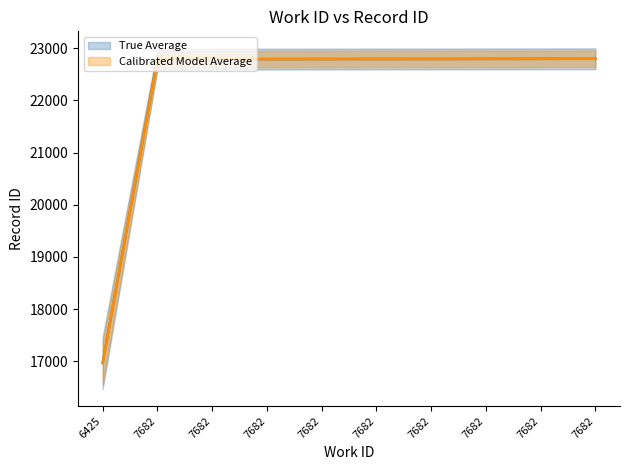

At how many categories does at least one series exceed 18228?

9